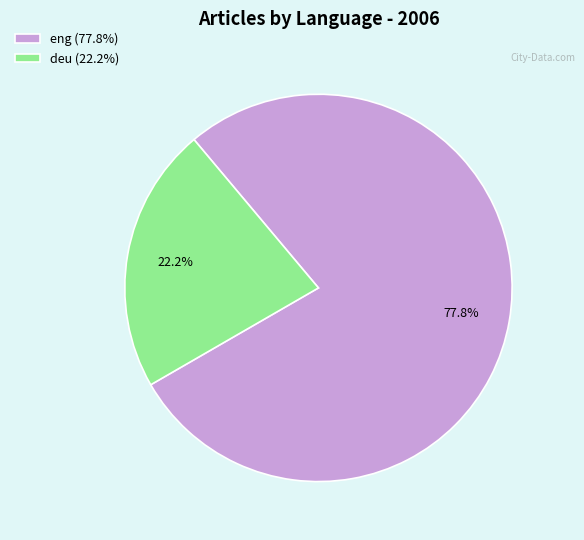

To the nearest percent, what is the average slice percentage?

50%